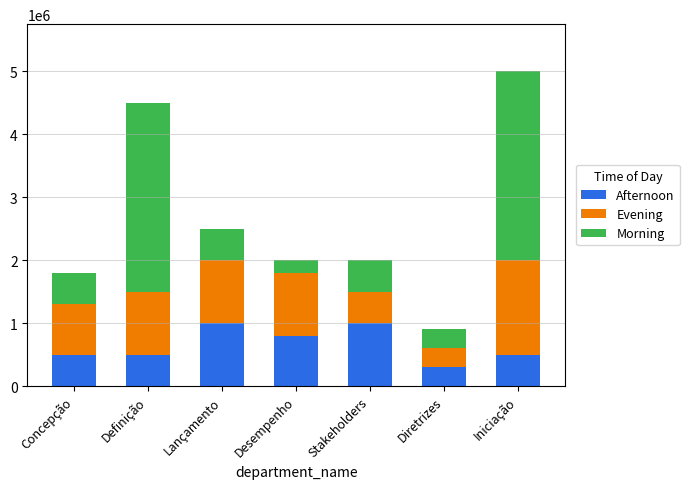

At which label does Afternoon reach its minimum?

Diretrizes